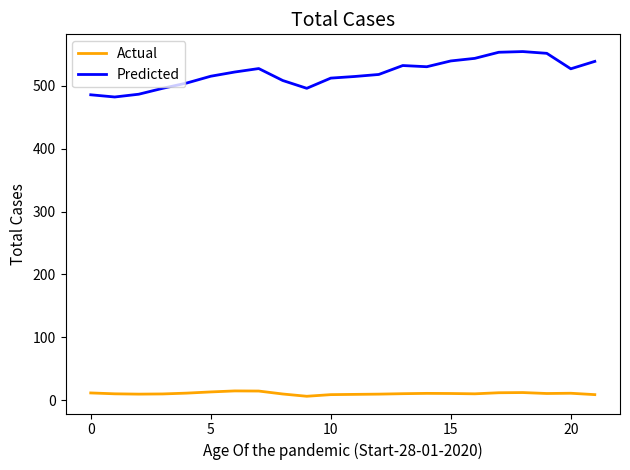

Which series has the largest total across all categories?

Predicted